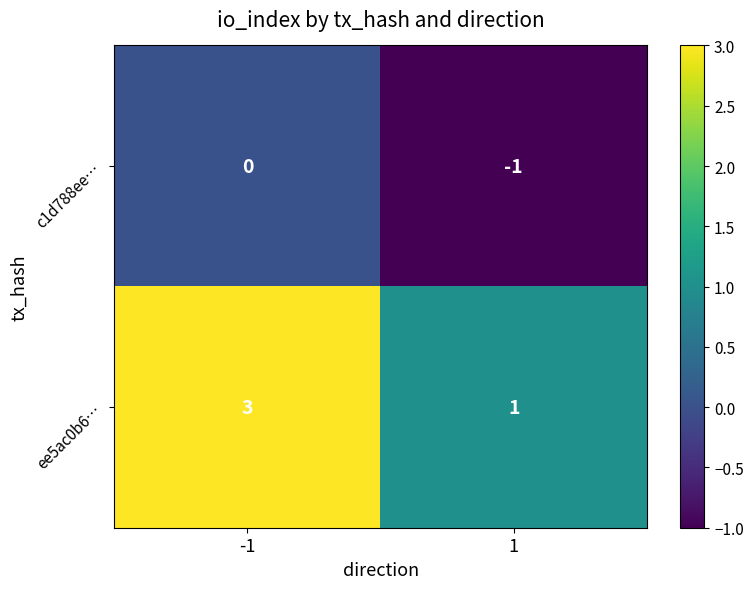

How many data points does each series have?

2